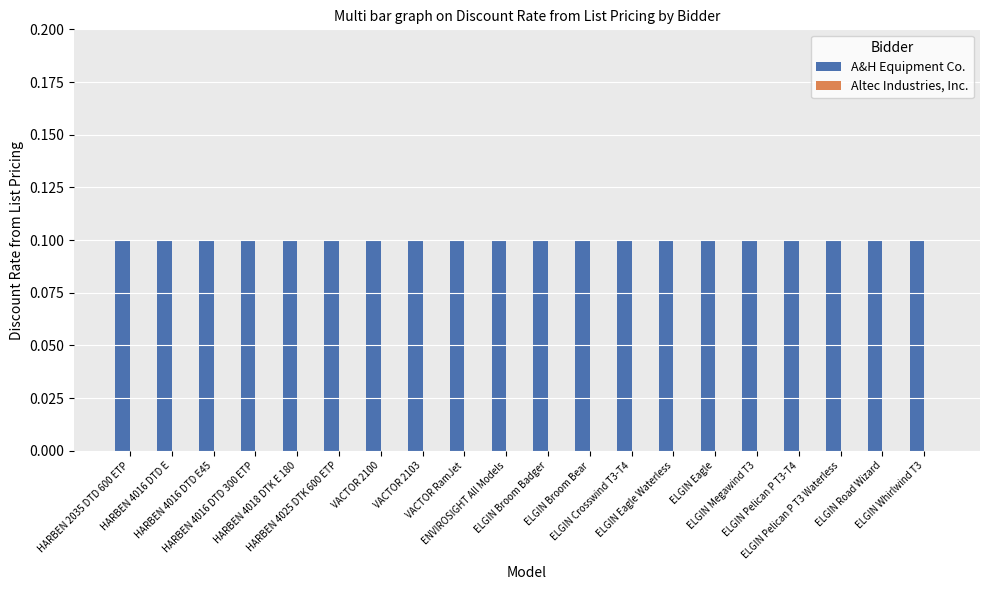

Read the A&H Equipment Co. value at HARBEN 4016 DTD E45.

0.1